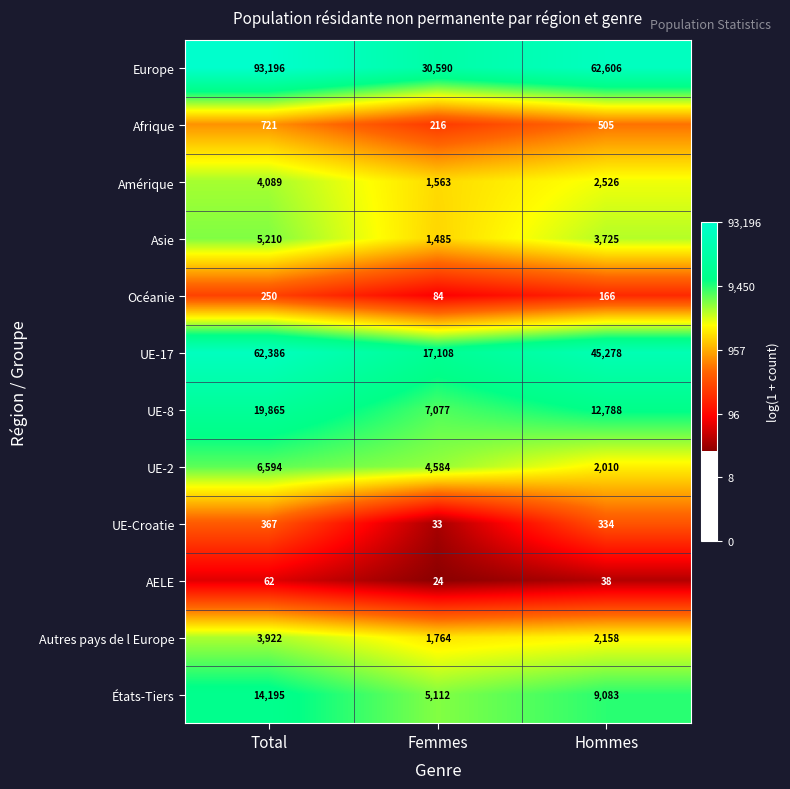

What is the average value of the Amérique series?

2726